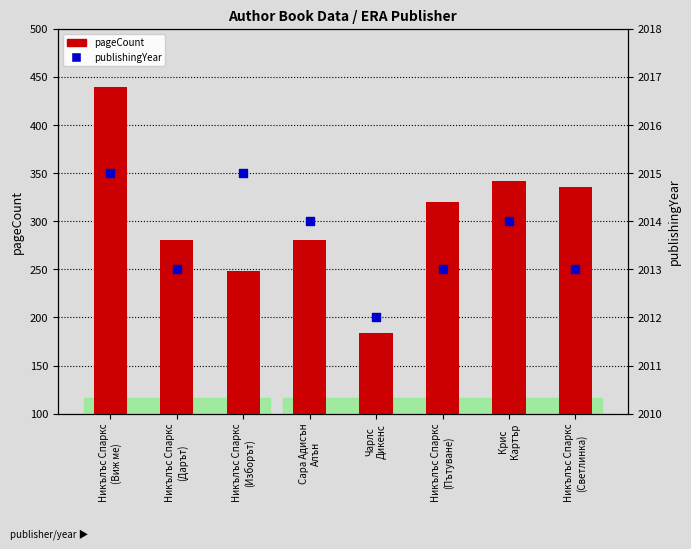

What are all the series names shown in the legend?

pageCount, publishingYear